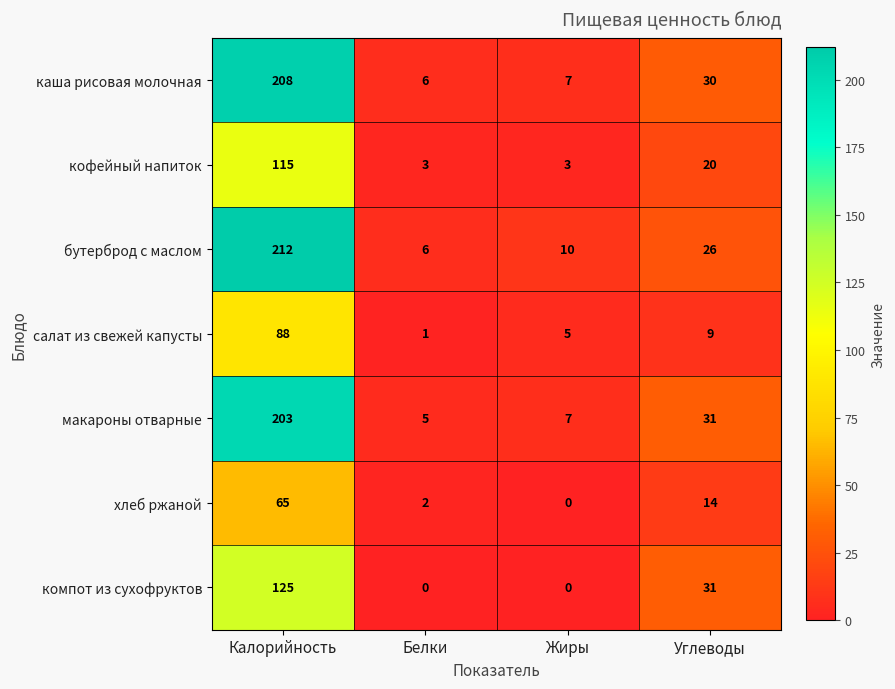

What is the maximum value shown in the chart?

212